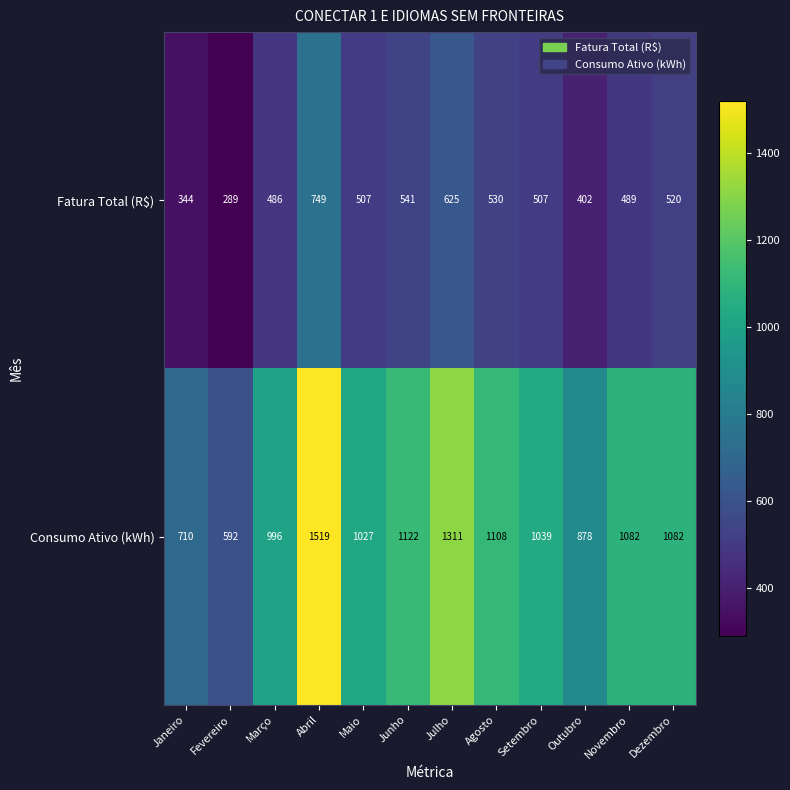

Which series changed the most between Setembro and Outubro?

Consumo Ativo (kWh)